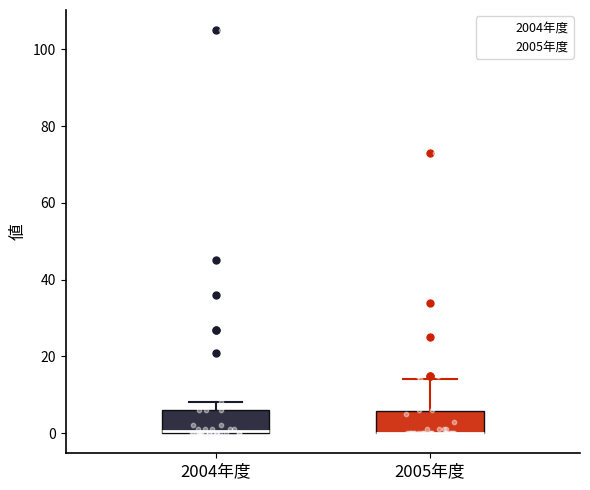

Reading left to right, read every box against the y-axis: the position of its median line, the range the box covers, and the ends of its whiskers. The values are not printed on the chart, so give them approximately, as read against the axis.

2004年度: median 0, box 0 to 6, whiskers 0 to 8
2005年度: median 0 (drawn on the box's lower edge), box 0 to 6, whiskers 0 to 14